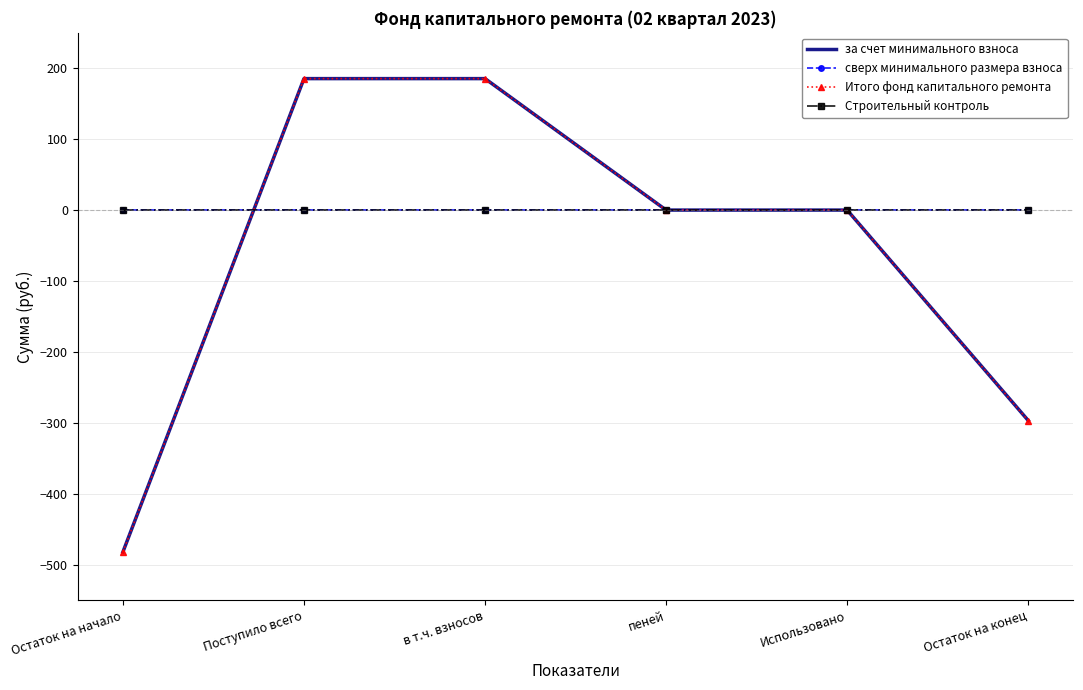

Which label corresponds to the largest value in the chart?

Поступило всего